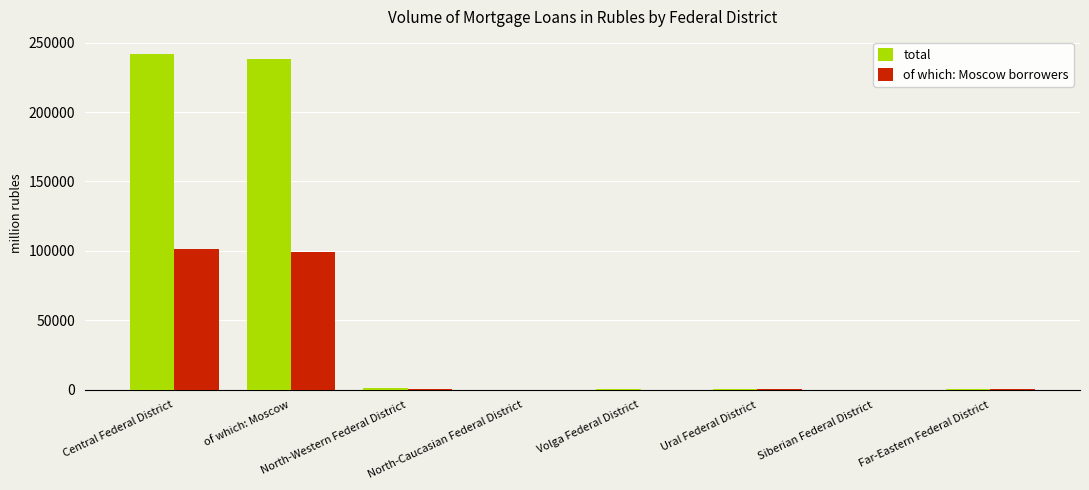

Between Central Federal District and Volga Federal District, which series saw the biggest shift?

total